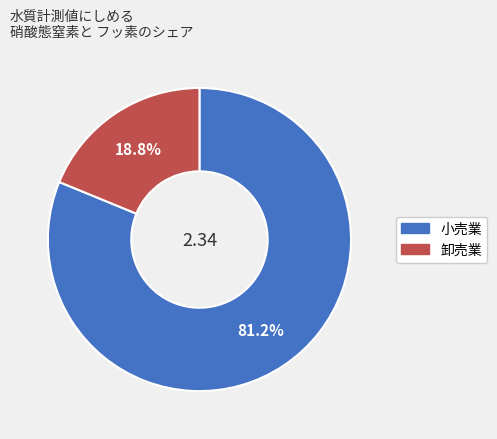

Does any single category account for the majority?

Yes